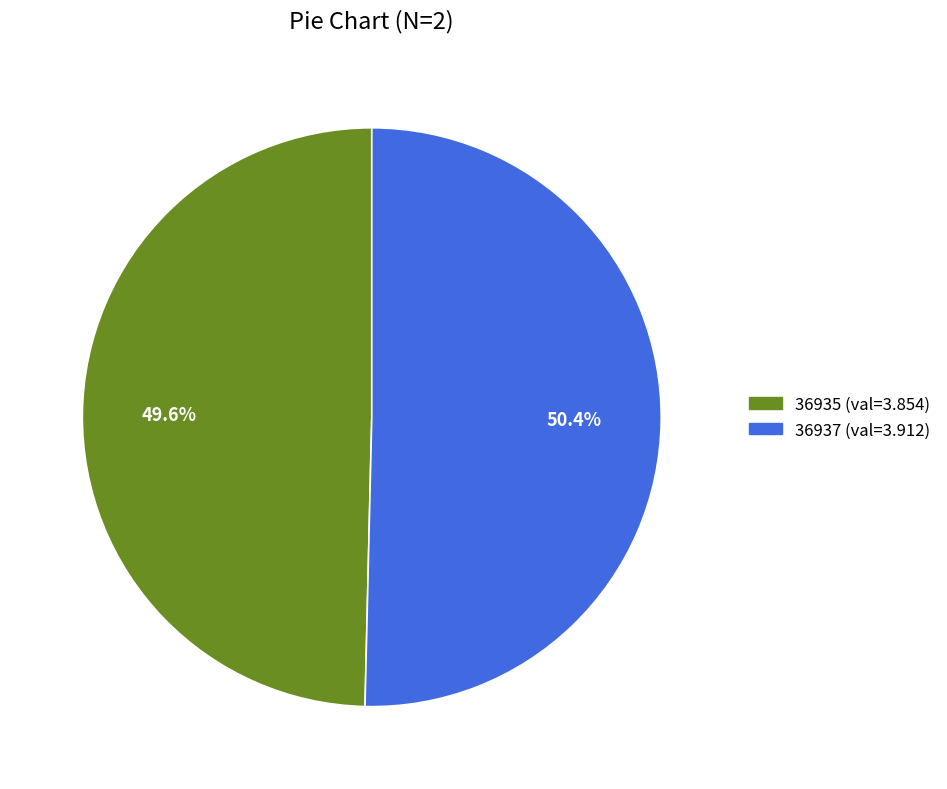

Is it true that 36937 is 61% of the pie?

False